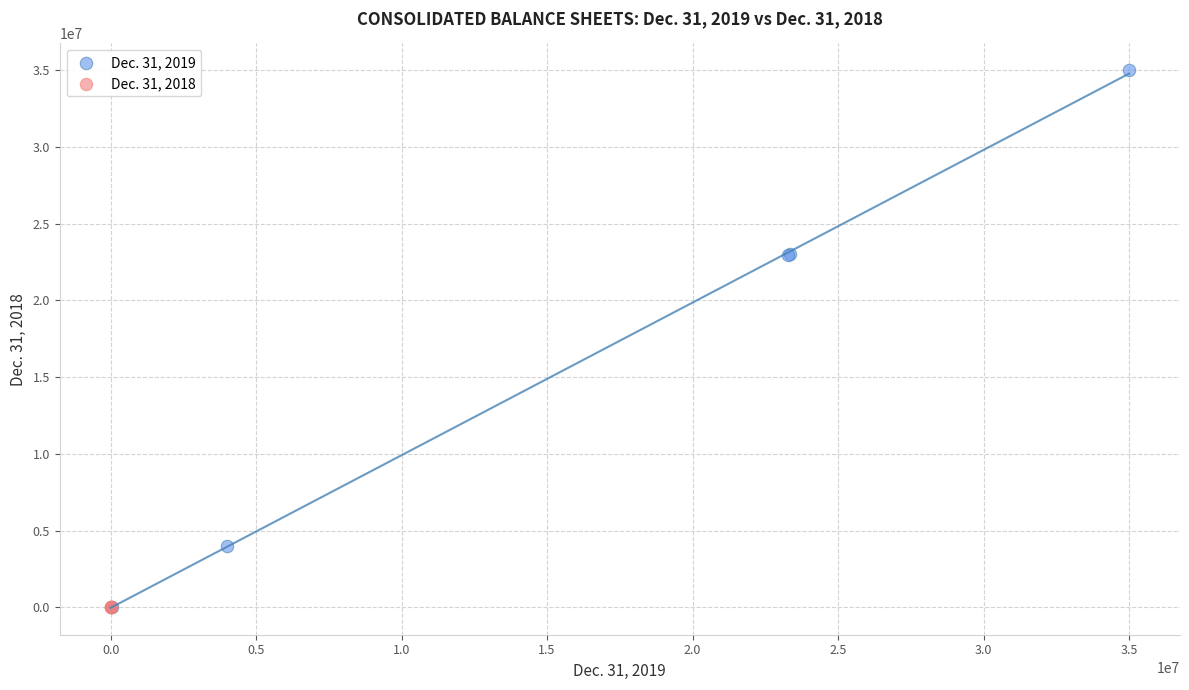

Which series contains the highest Y value?

Dec. 31, 2019